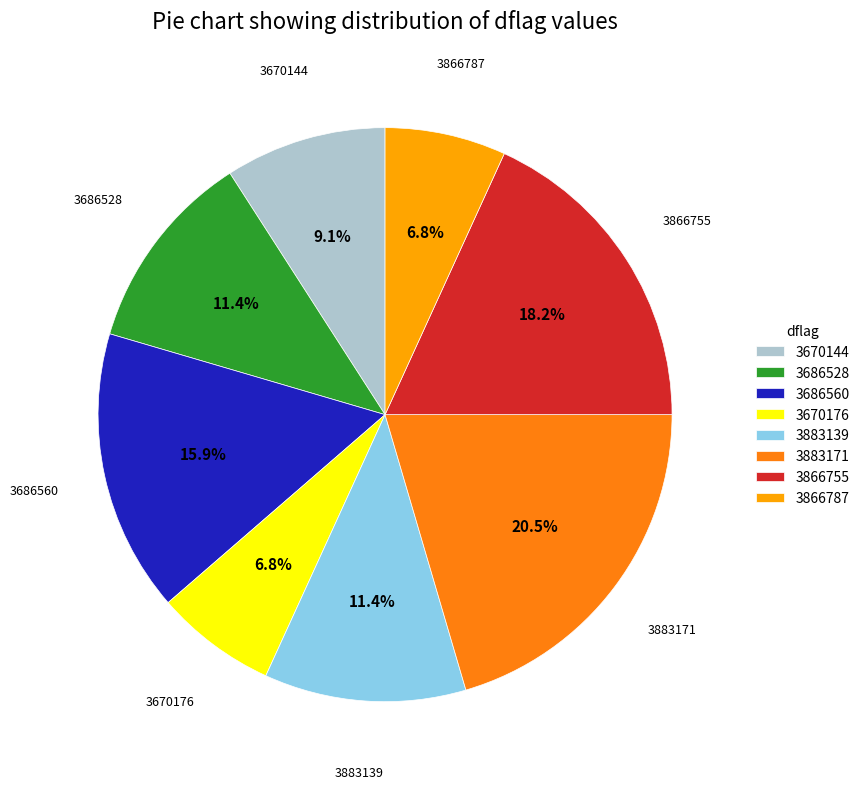

Is there a majority slice in this chart?

No